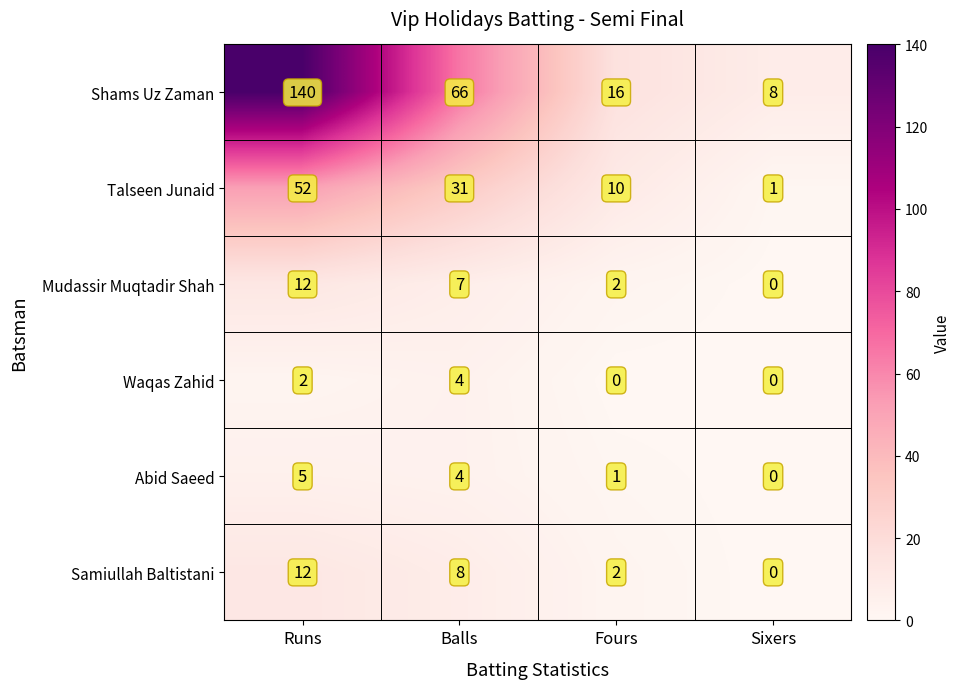

At how many categories does at least one series exceed 123?

1